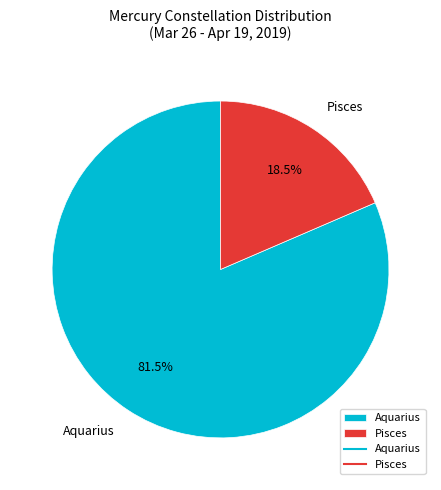

Rank the categories by value from lowest to highest.

Pisces, Aquarius